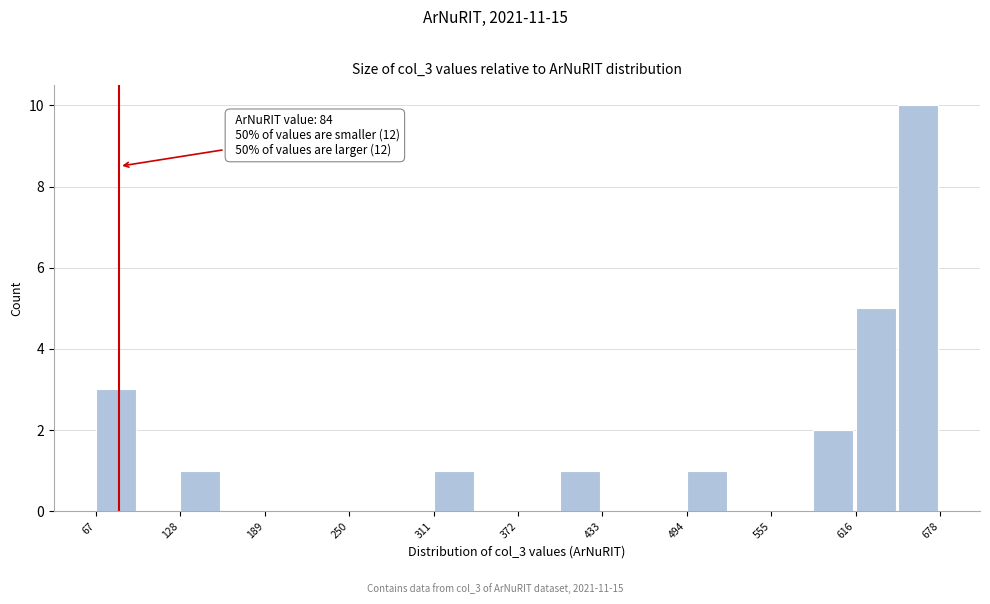

Around what value on the x-axis is the tallest bar? Give the approximate position of its centre, as read against the axis.

660